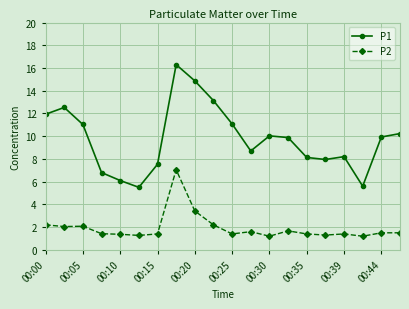

Is this an area chart (filled region under the line)?

No